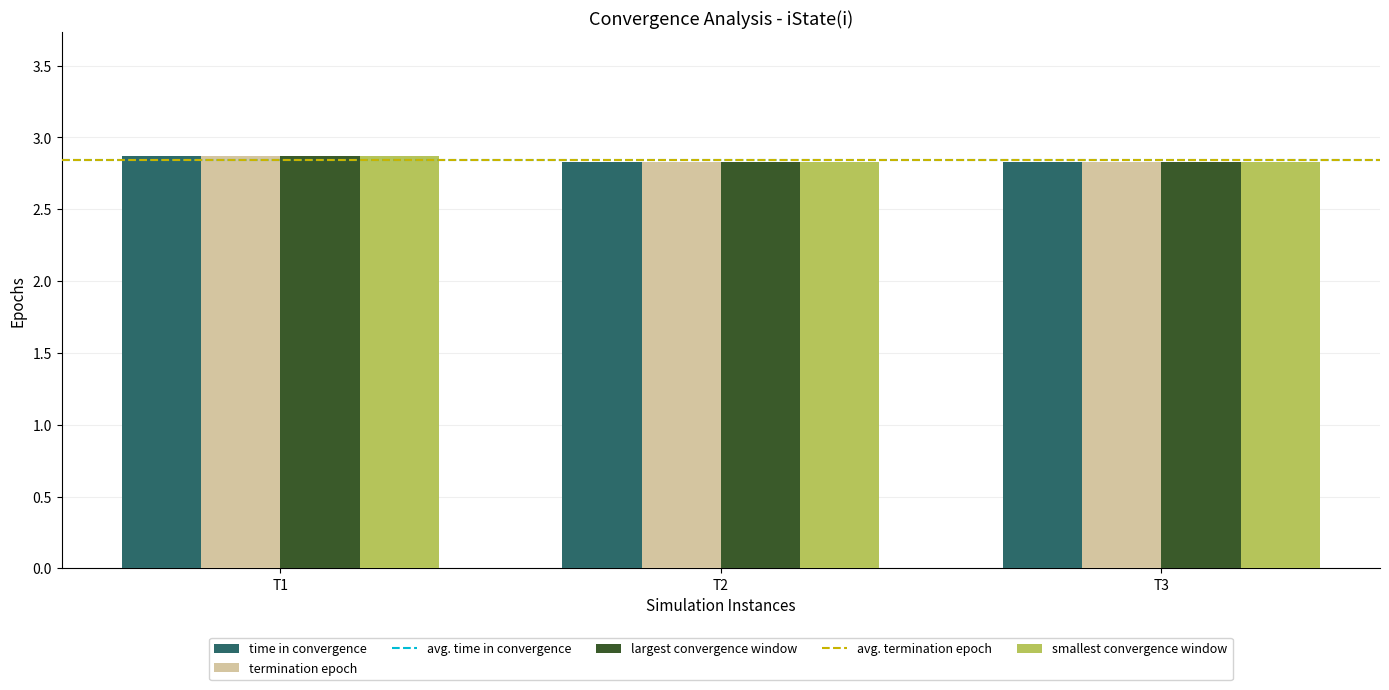

At how many categories does at least one series exceed 2?

3